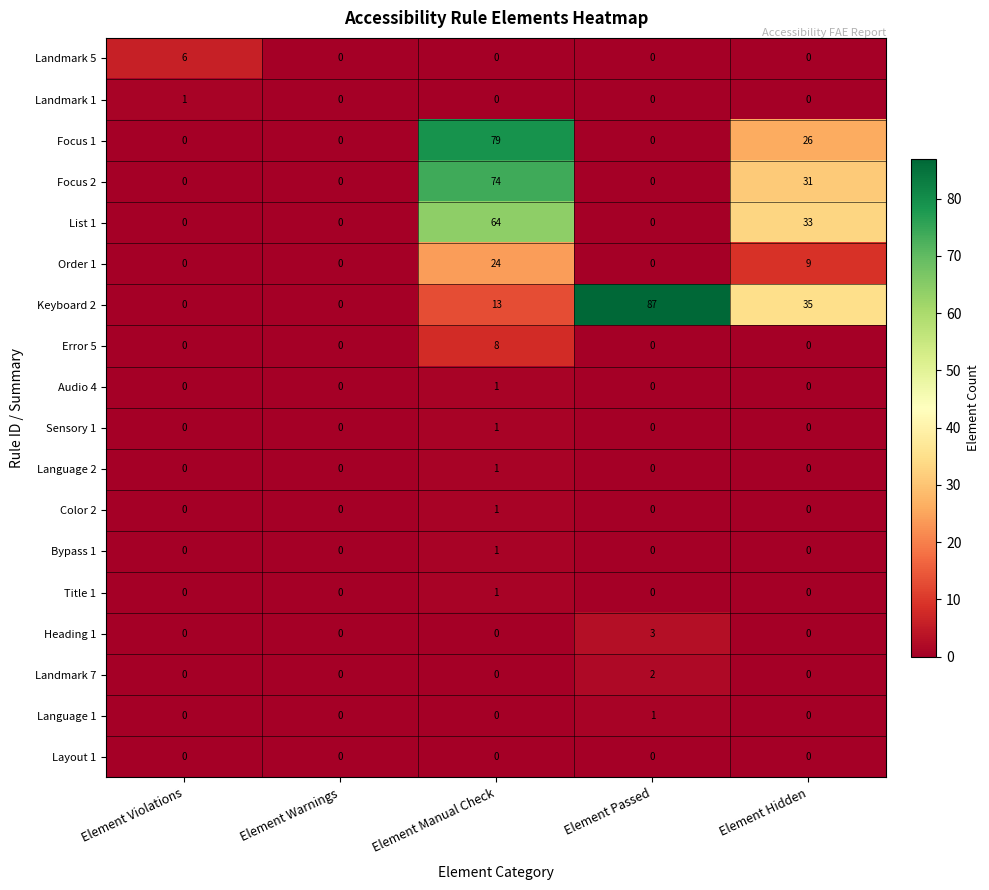

Is it true that Color 2 equals 0 at Element Warnings?

True